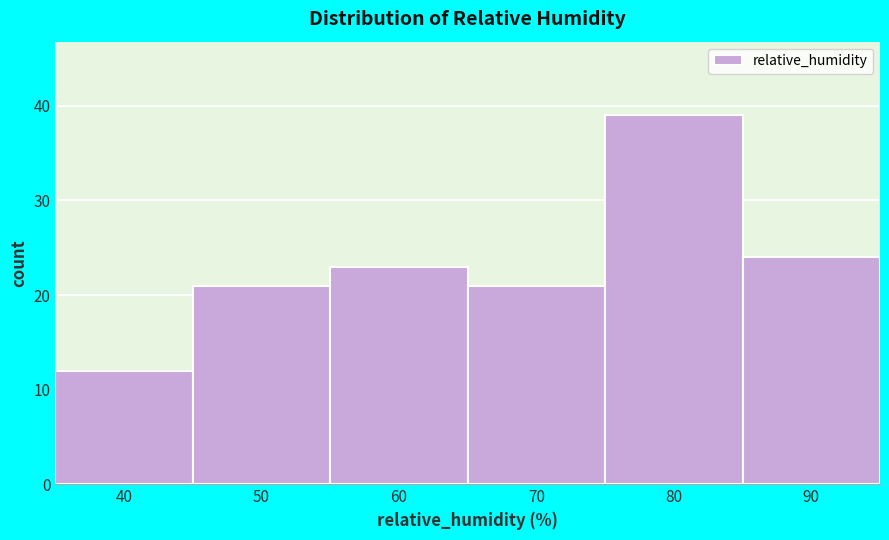

Reading left to right, extract all data points from this chart.

40=12	50=21	60=23	70=21	80=39	90=24